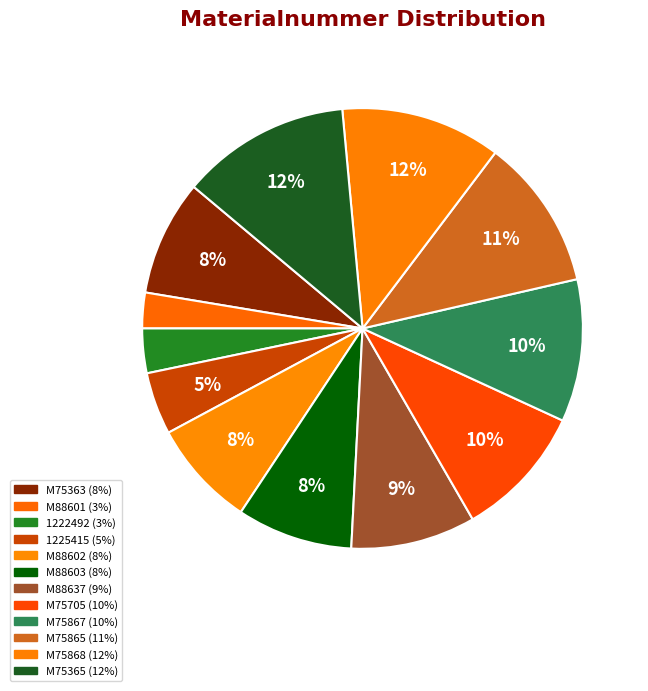

Count the number of slices in the pie.

12